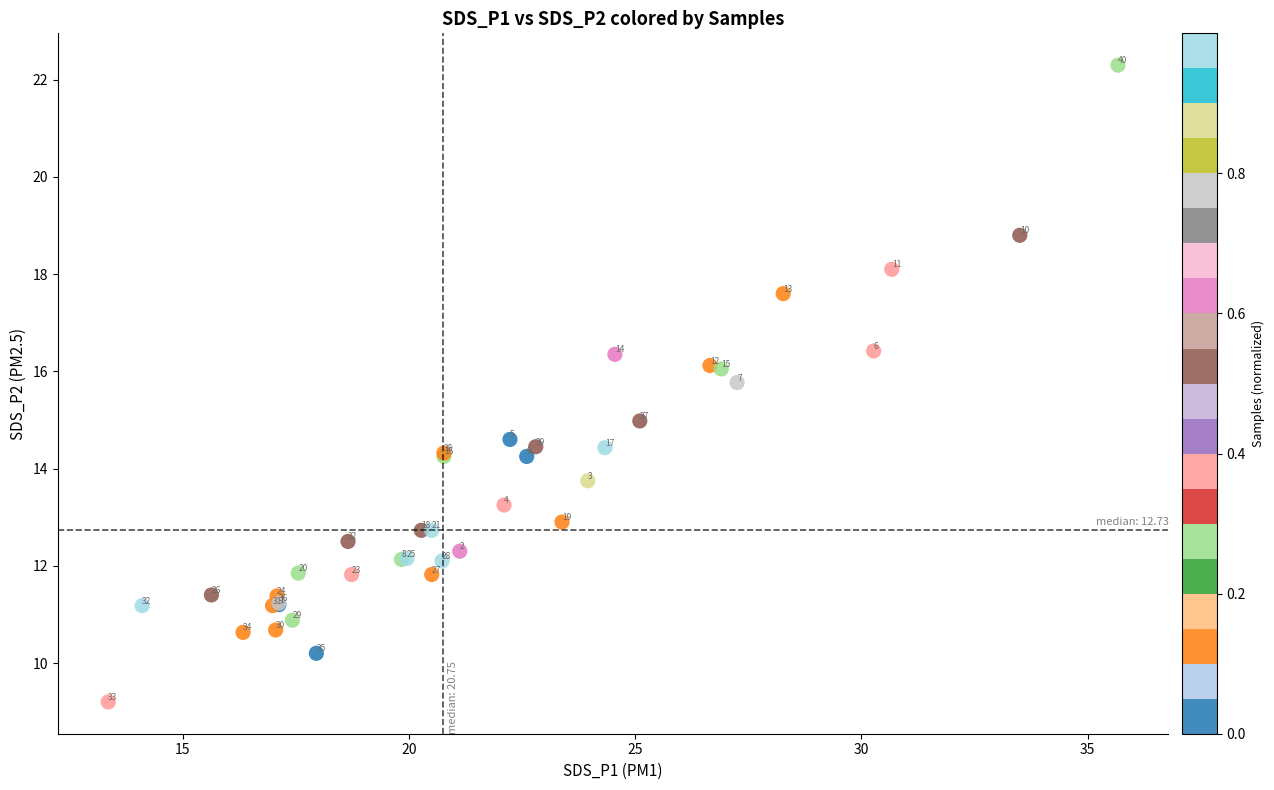

What Y value in the scatter plot is closest to 15?

15.0